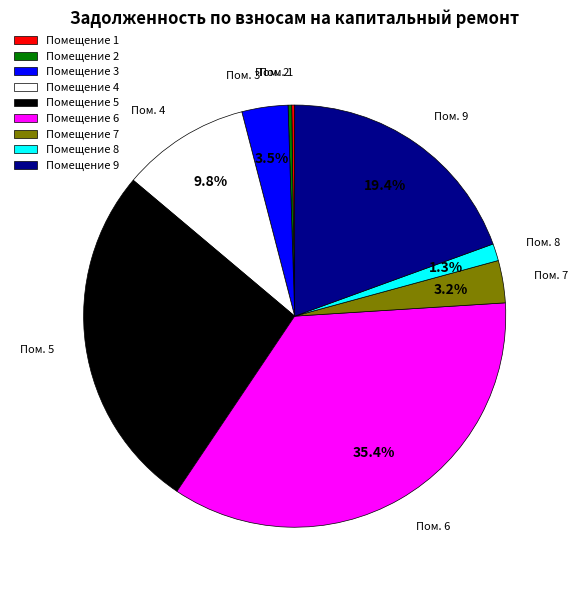

Which slice is the largest?

Помещение 6